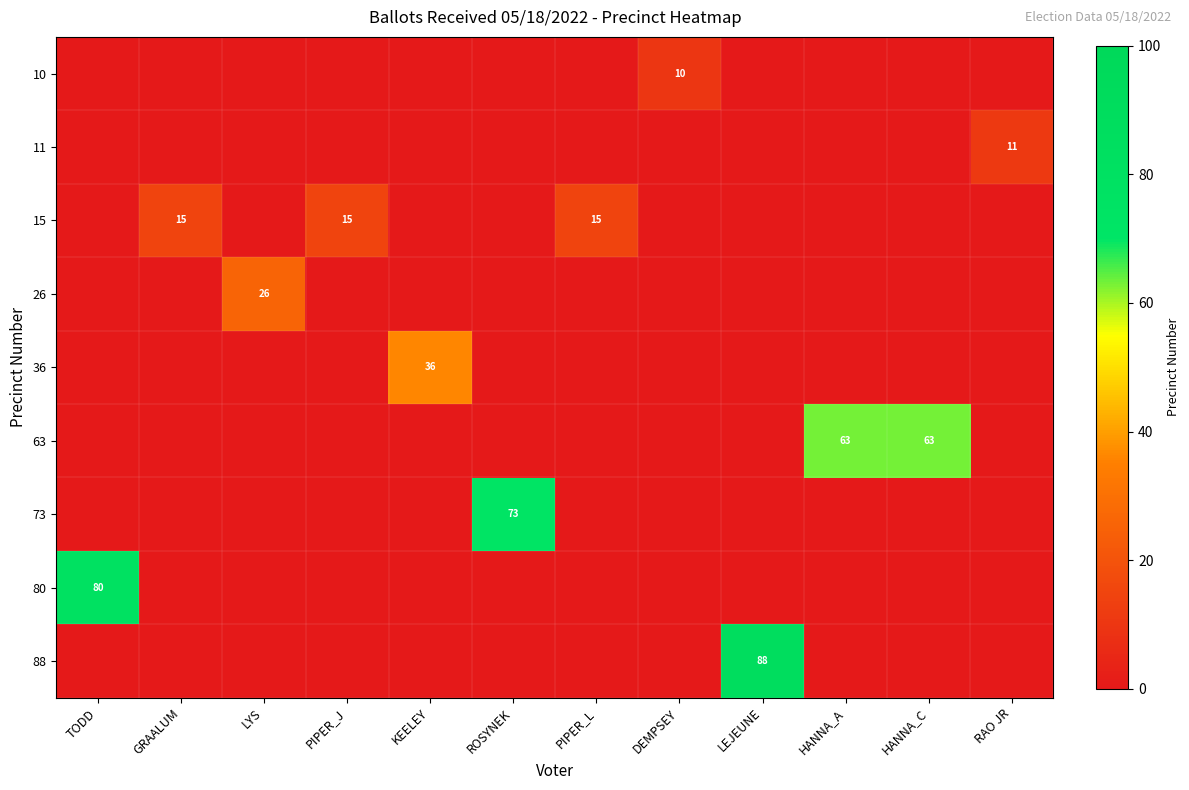

What is the sum of all 11 values?

11